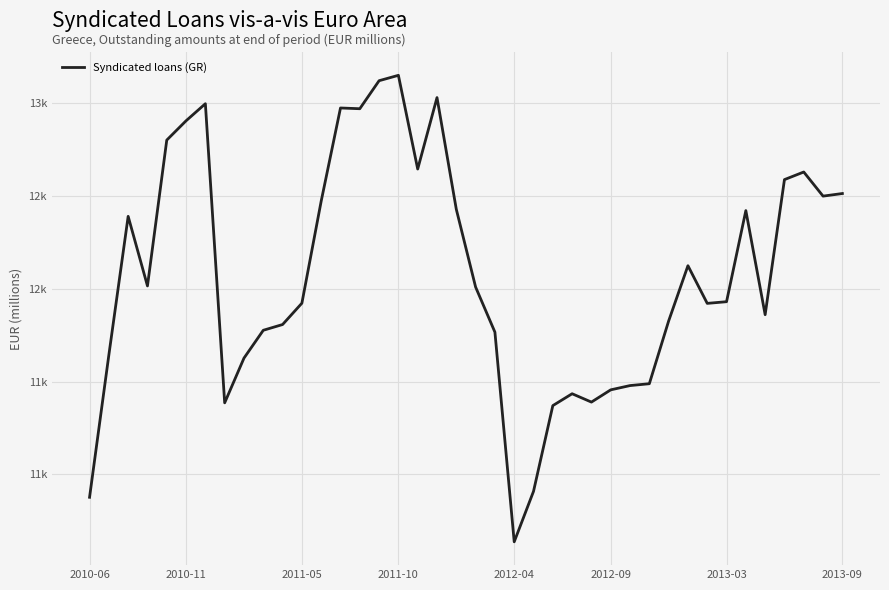

Which category has the lowest value across all series?

2012-04